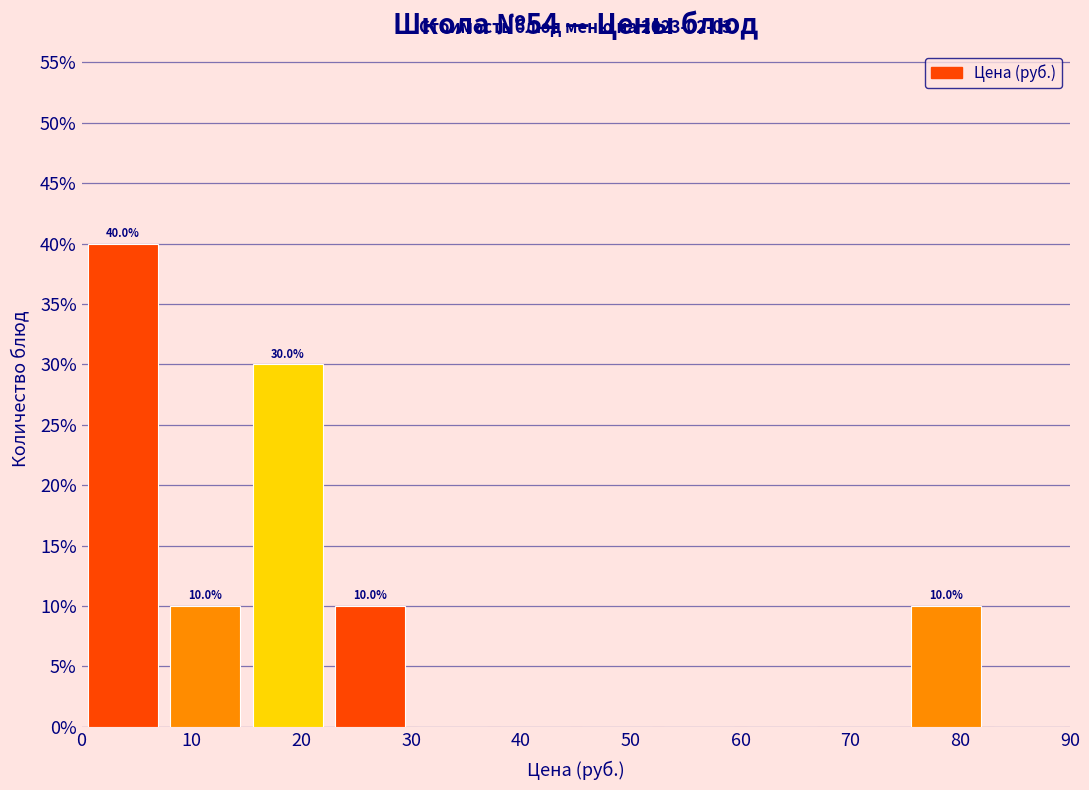

Which range on the x-axis has the tallest bar?

0.0 to 7.5